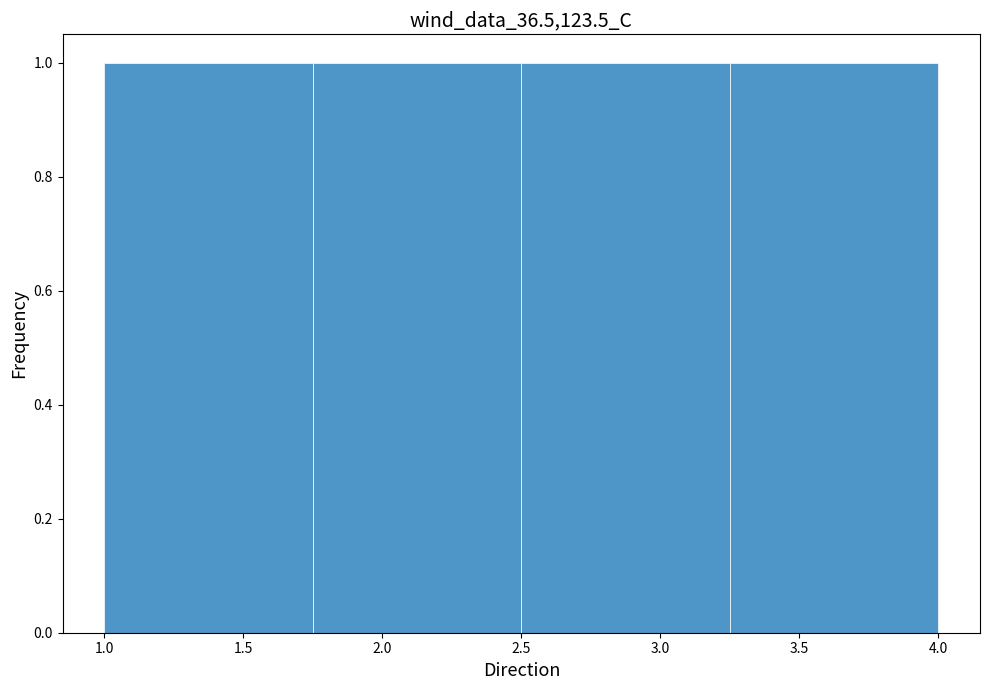

Reading left to right, list every bar in this chart as the range it spans on the x-axis followed by its height. The values are not printed on the chart, so give them approximately, as read against the axis.

1.00 to 1.75: 1
1.75 to 2.50: 1
2.50 to 3.25: 1
3.25 to 4.00: 1